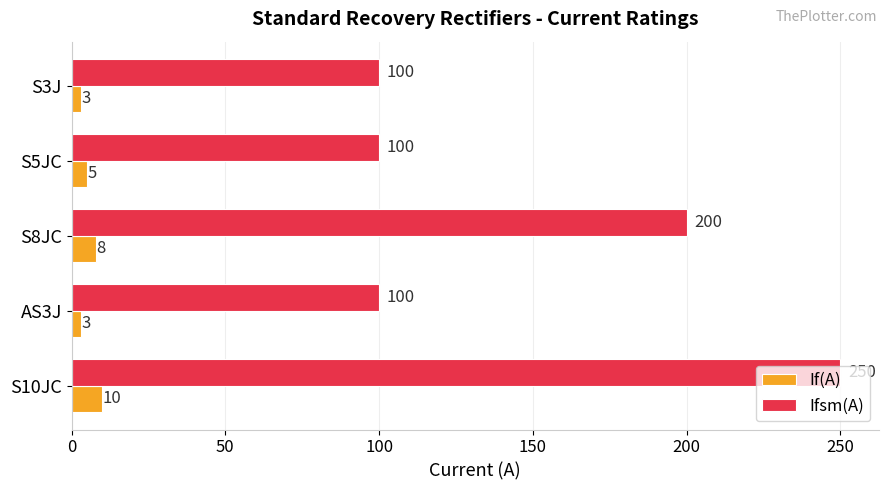

How many data points does each series have?

5